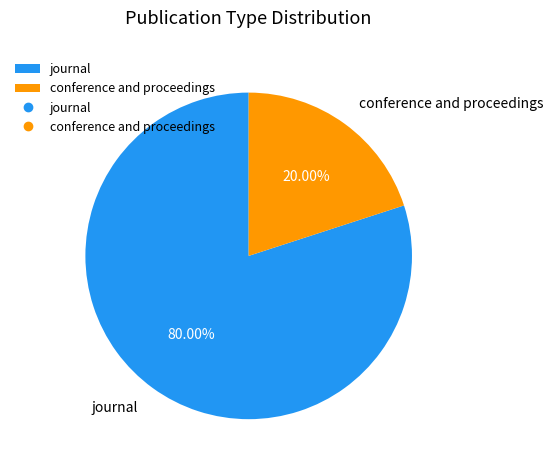

What is the total percentage of journal and conference and proceedings?

100.0%